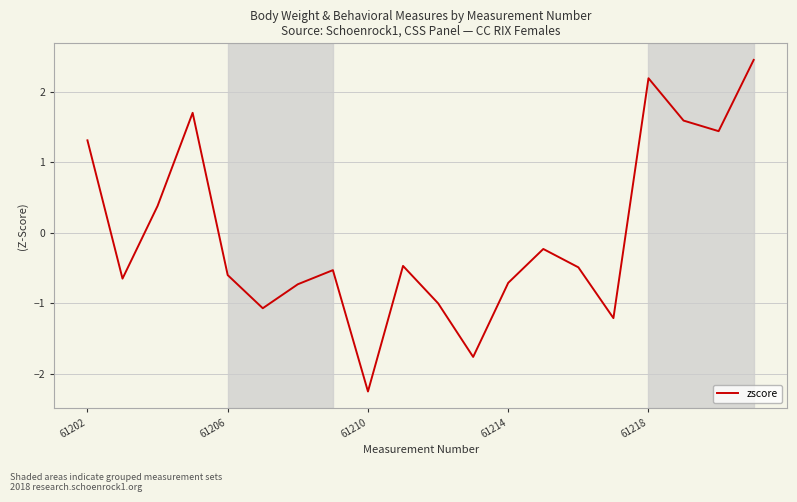

What is the maximum value shown in the chart?

2.5